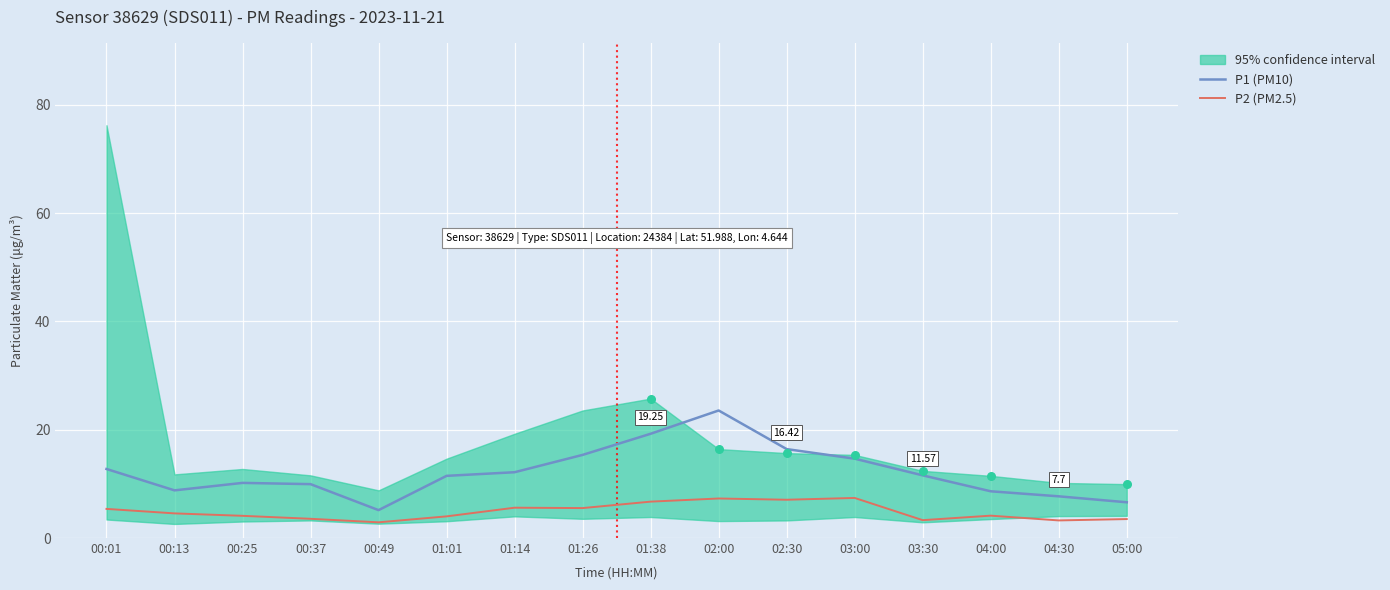

Which series has the largest total across all categories?

P1 (PM10)